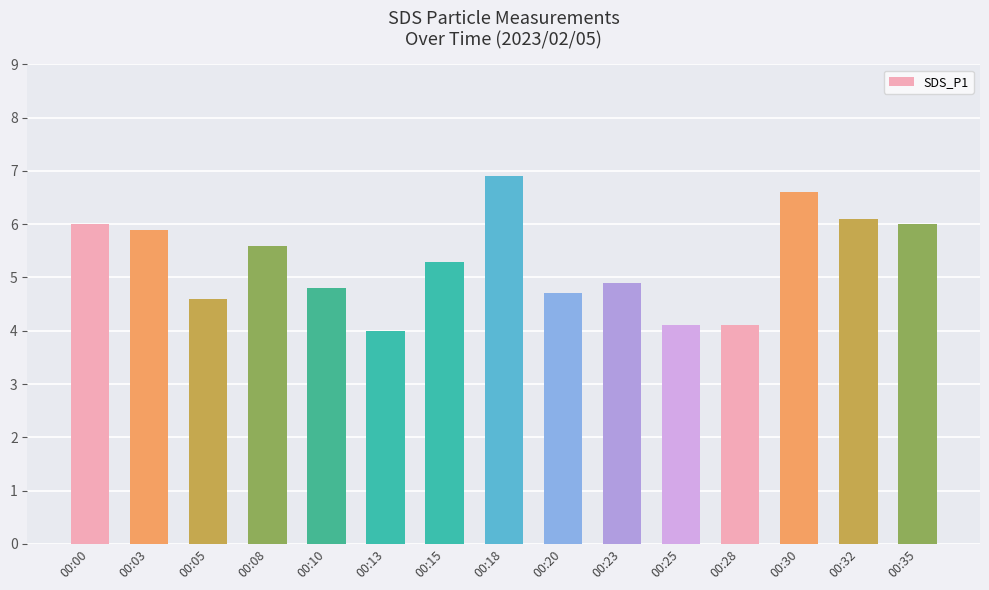

How many data points are less than 5?

7